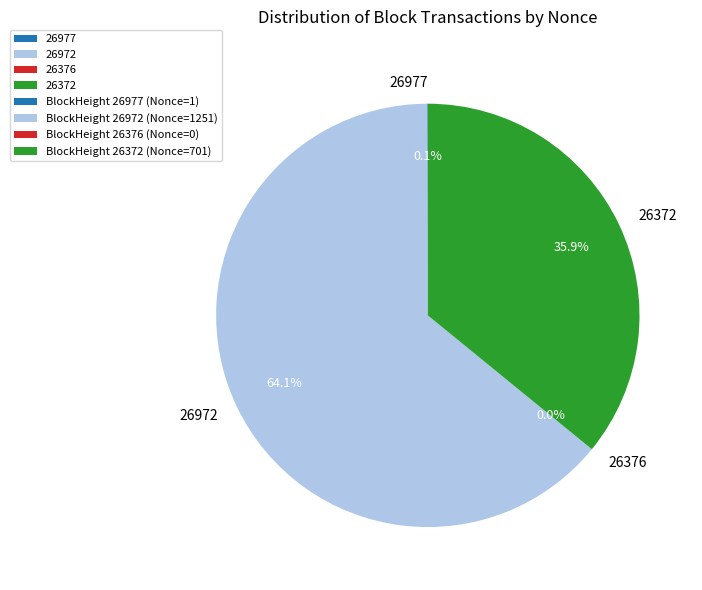

Which category has the biggest portion of the pie?

26972